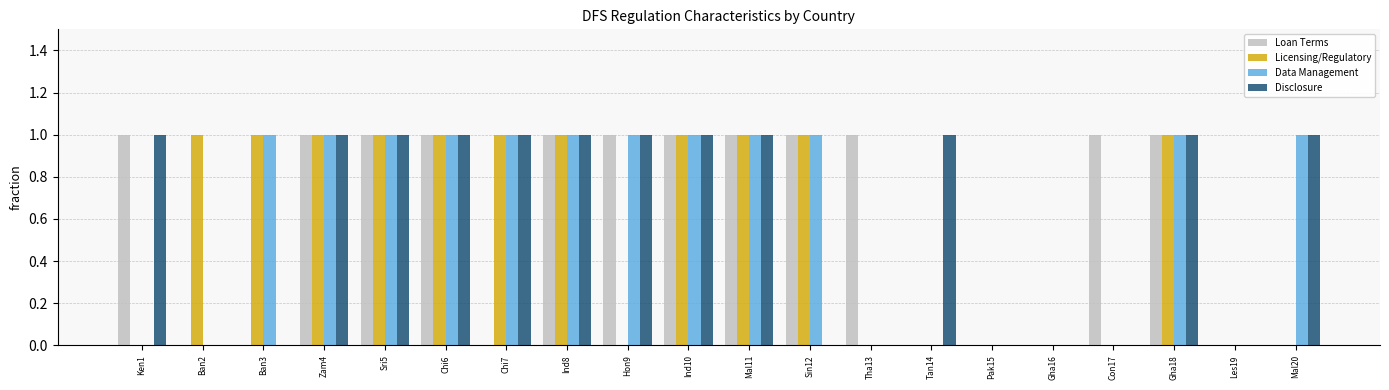

Count the number of categories in the chart.

20